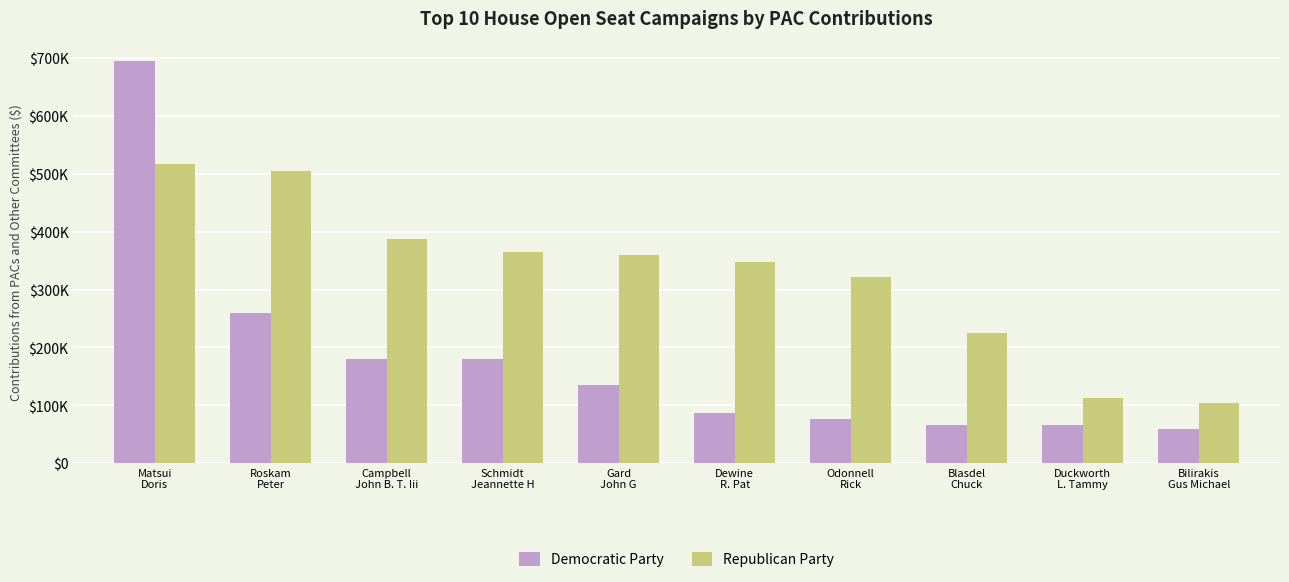

Does the chart contain any negative values?

No